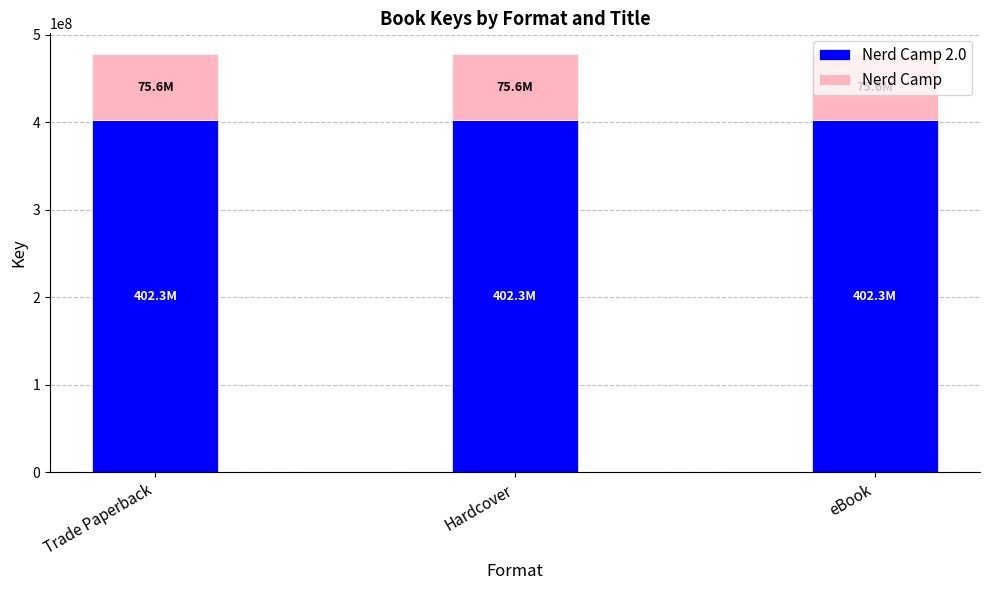

What is the total value across all series at Hardcover?

477942651